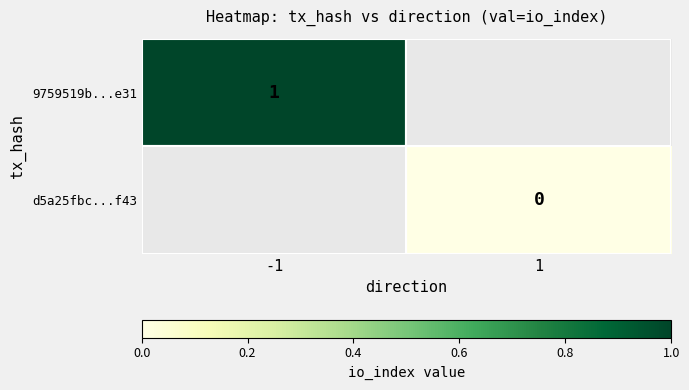

The value of 9759519b...e31 at -1 is 1. True or false?

True